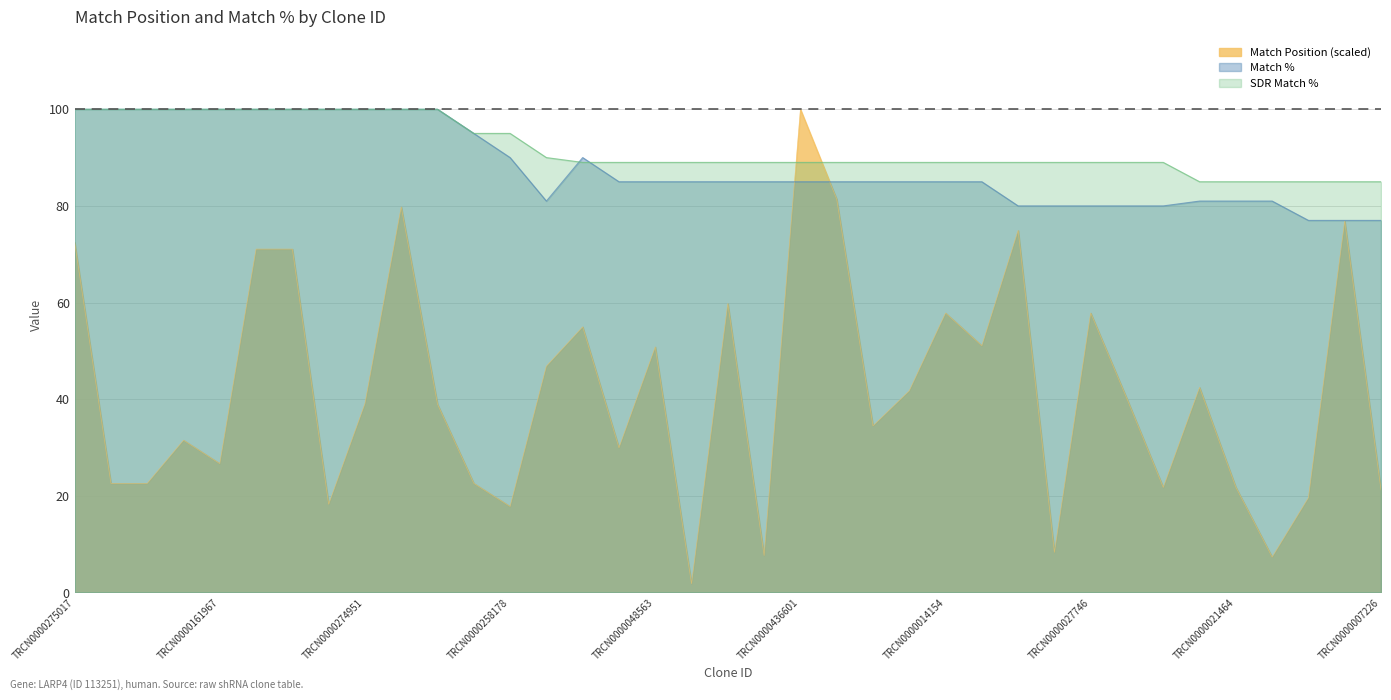

What are all the series names shown in the legend?

Match Position (scaled), Match %, SDR Match %